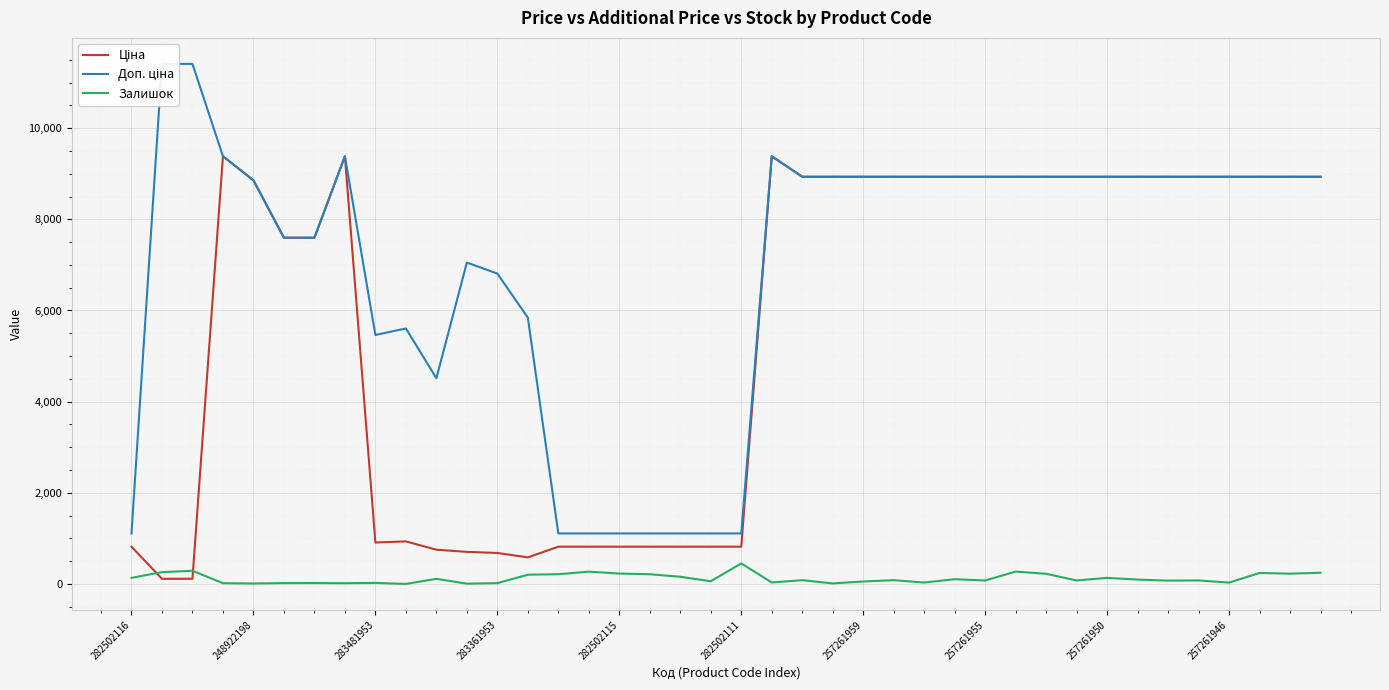

True or false: Ціна and Доп. ціна intersect in this chart.

False